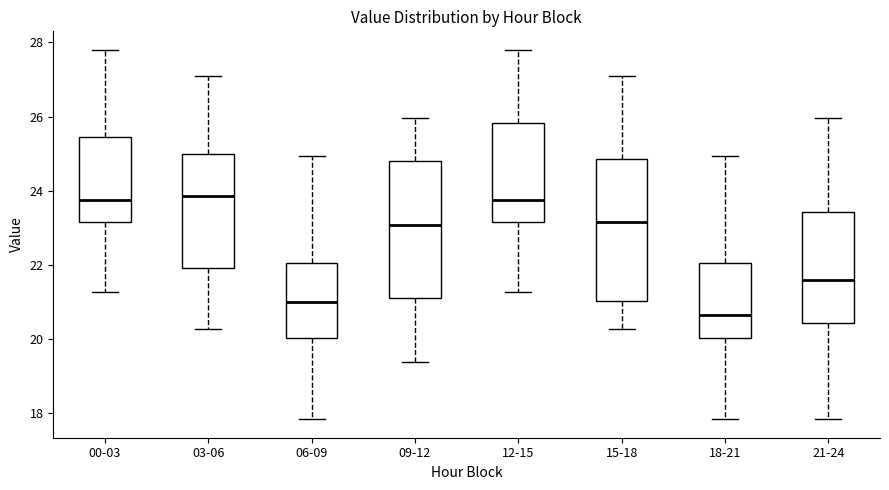

Where does the upper whisker of the box for 09-12 end on the y-axis? The values are not printed on the chart, so give them approximately, as read against the axis.

26.0